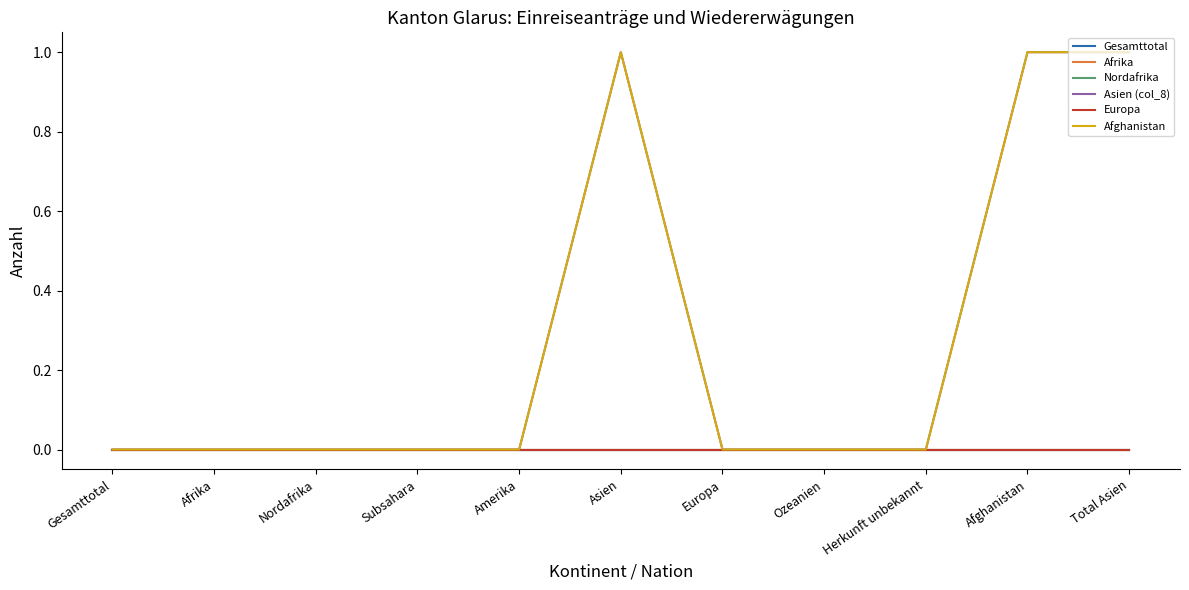

Which series has the largest total across all categories?

Asien (col_8)